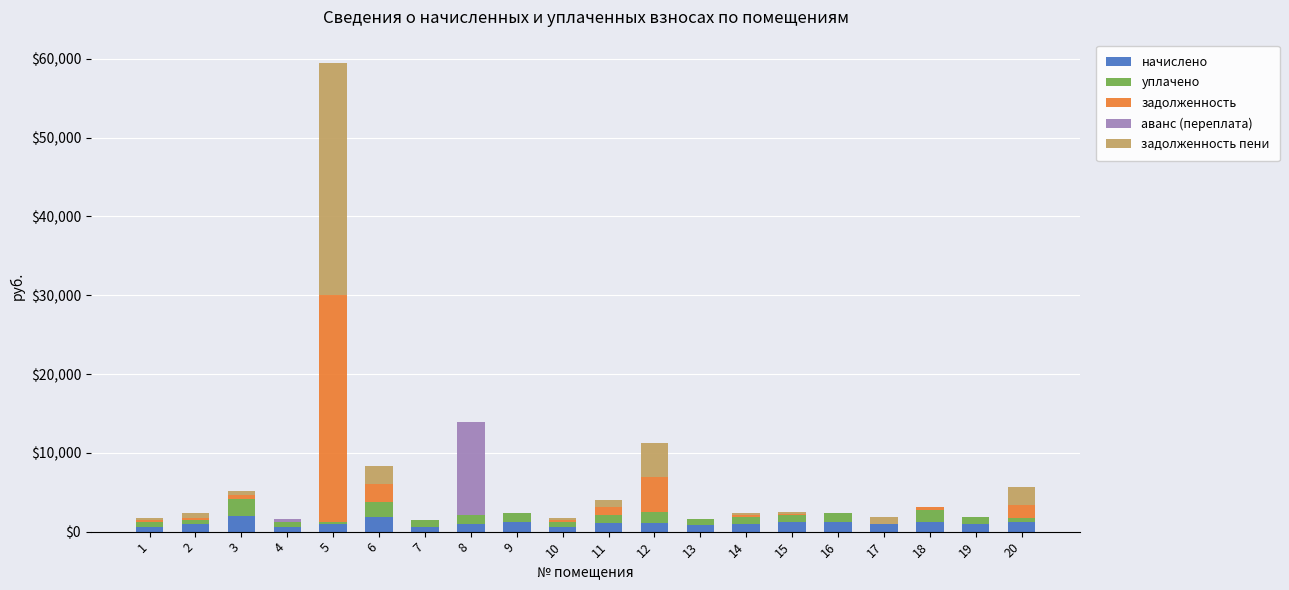

At which category is the sum across all series the highest?

5